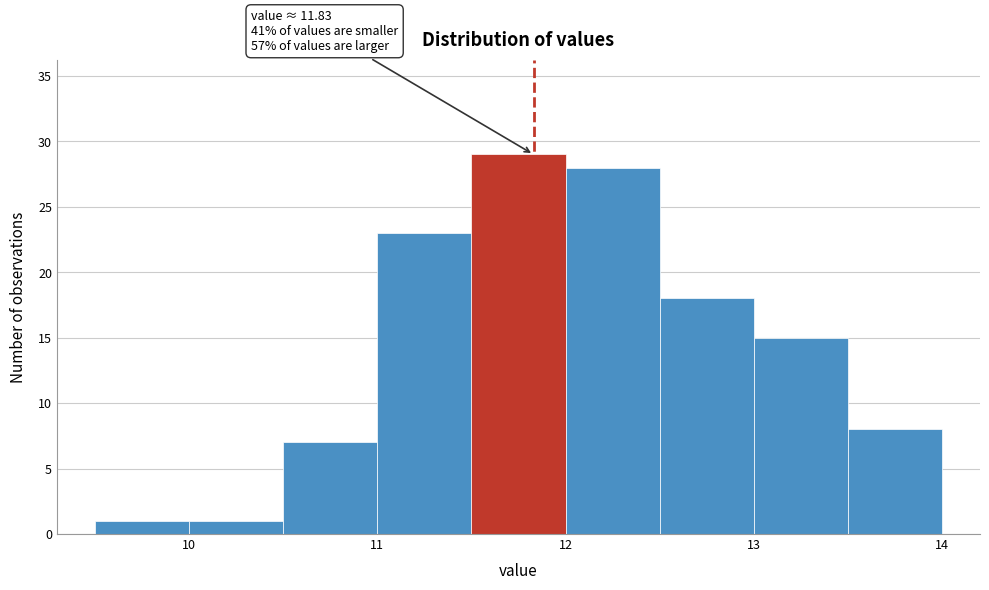

Over which range of the x-axis is the bar tallest?

11.5 to 12.0